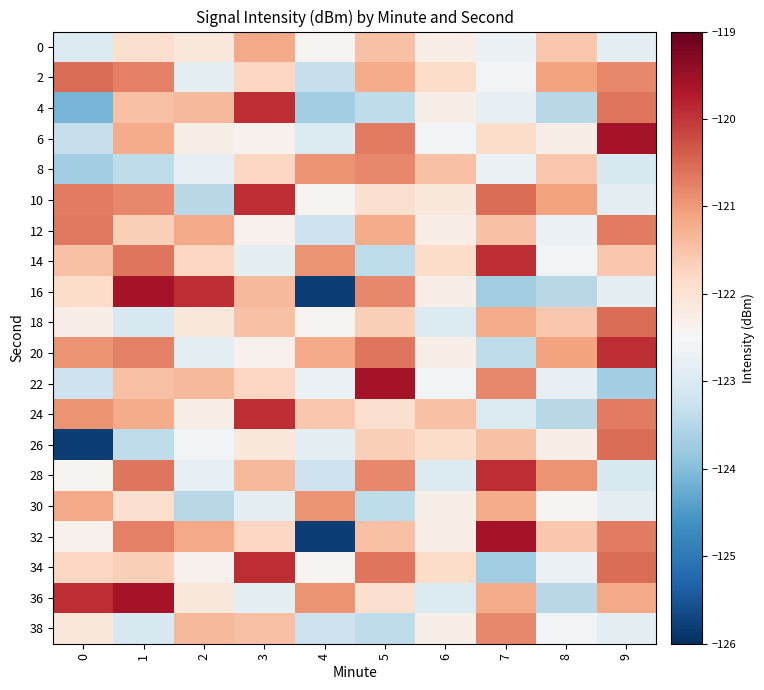

Reading right to left, transcribe all the data shown in this chart.

0: 9=-122.8	8=-121.6	7=-122.7	6=-122.3	5=-121.5	4=-122.4	3=-121.2	2=-122.1	1=-121.9	0=-123.0
2: 9=-120.8	8=-121.1	7=-122.6	6=-121.9	5=-121.2	4=-123.3	3=-121.8	2=-122.8	1=-120.7	0=-120.5
4: 9=-120.6	8=-123.5	7=-122.8	6=-122.3	5=-123.4	4=-123.7	3=-119.9	2=-121.4	1=-121.5	0=-124.1
6: 9=-119.6	8=-122.3	7=-121.9	6=-122.6	5=-120.7	4=-123.0	3=-122.4	2=-122.3	1=-121.2	0=-123.3
8: 9=-123.0	8=-121.6	7=-122.7	6=-121.5	5=-120.8	4=-120.9	3=-121.8	2=-122.8	1=-123.4	0=-123.7
10: 9=-122.8	8=-121.1	7=-120.5	6=-122.1	5=-121.9	4=-122.4	3=-119.9	2=-123.5	1=-120.8	0=-120.7
12: 9=-120.7	8=-122.7	7=-121.5	6=-122.3	5=-121.2	4=-123.2	3=-122.4	2=-121.2	1=-121.7	0=-120.7
14: 9=-121.6	8=-122.6	7=-119.9	6=-121.9	5=-123.4	4=-120.9	3=-122.8	2=-121.8	1=-120.6	0=-121.5
16: 9=-122.8	8=-123.5	7=-123.7	6=-122.3	5=-120.8	4=-125.8	3=-121.4	2=-119.9	1=-119.6	0=-121.9
18: 9=-120.5	8=-121.6	7=-121.2	6=-123.0	5=-121.7	4=-122.4	3=-121.5	2=-122.1	1=-123.0	0=-122.3
20: 9=-119.9	8=-121.1	7=-123.4	6=-122.3	5=-120.6	4=-121.2	3=-122.4	2=-122.8	1=-120.7	0=-120.9
22: 9=-123.7	8=-122.8	7=-120.8	6=-122.6	5=-119.6	4=-122.7	3=-121.8	2=-121.4	1=-121.5	0=-123.2
24: 9=-120.7	8=-123.5	7=-123.0	6=-121.5	5=-121.9	4=-121.6	3=-119.9	2=-122.3	1=-121.2	0=-120.9
26: 9=-120.5	8=-122.3	7=-121.5	6=-121.9	5=-121.7	4=-122.8	3=-122.1	2=-122.6	1=-123.4	0=-125.8
28: 9=-123.0	8=-120.9	7=-119.9	6=-123.0	5=-120.8	4=-123.2	3=-121.4	2=-122.8	1=-120.6	0=-122.4
30: 9=-122.8	8=-122.4	7=-121.2	6=-122.3	5=-123.4	4=-120.9	3=-122.8	2=-123.5	1=-121.9	0=-121.2
32: 9=-120.7	8=-121.6	7=-119.6	6=-122.3	5=-121.5	4=-125.8	3=-121.8	2=-121.2	1=-120.7	0=-122.4
34: 9=-120.5	8=-122.7	7=-123.7	6=-121.9	5=-120.6	4=-122.4	3=-119.9	2=-122.4	1=-121.7	0=-121.8
36: 9=-121.2	8=-123.5	7=-121.2	6=-123.0	5=-121.9	4=-120.9	3=-122.8	2=-122.1	1=-119.6	0=-119.9
38: 9=-122.8	8=-122.6	7=-120.8	6=-122.3	5=-123.4	4=-123.2	3=-121.5	2=-121.4	1=-123.0	0=-122.1